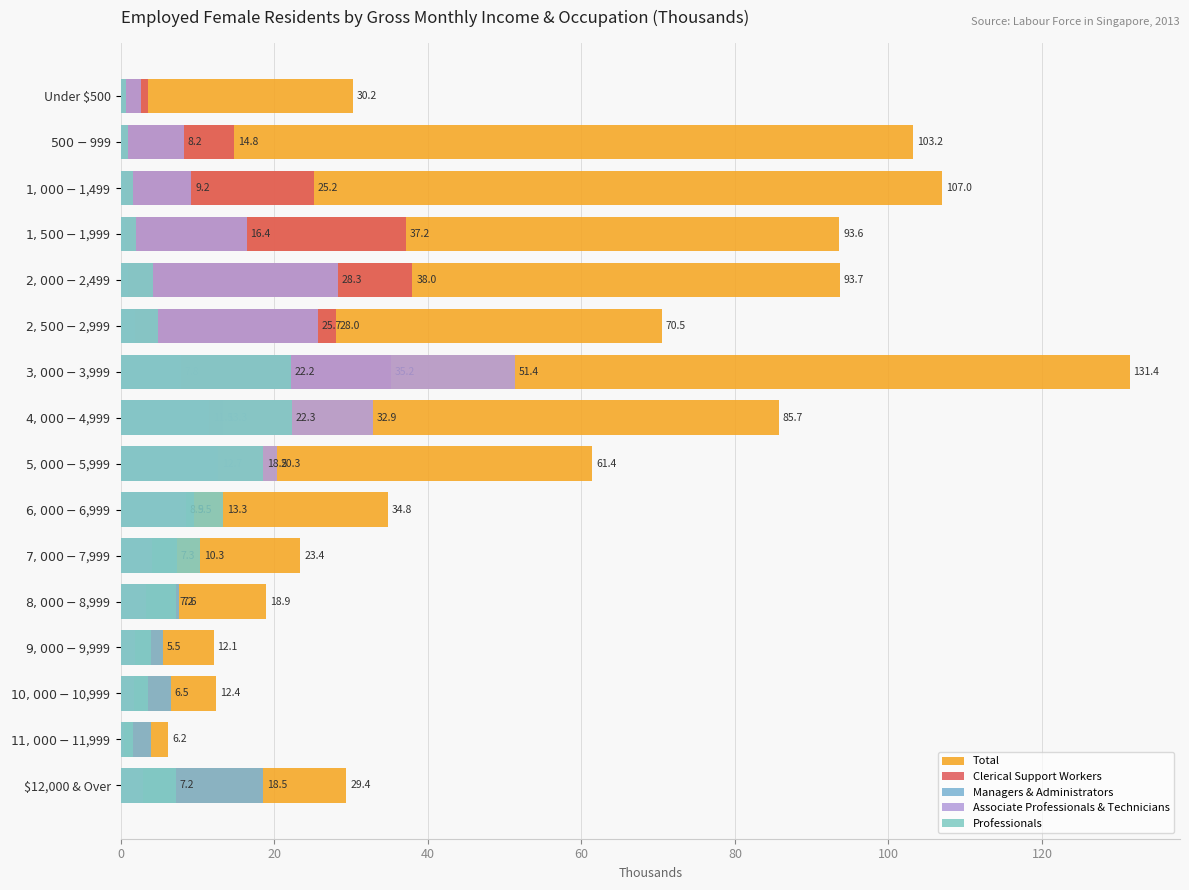

What is the average value of the Total series?

57.1